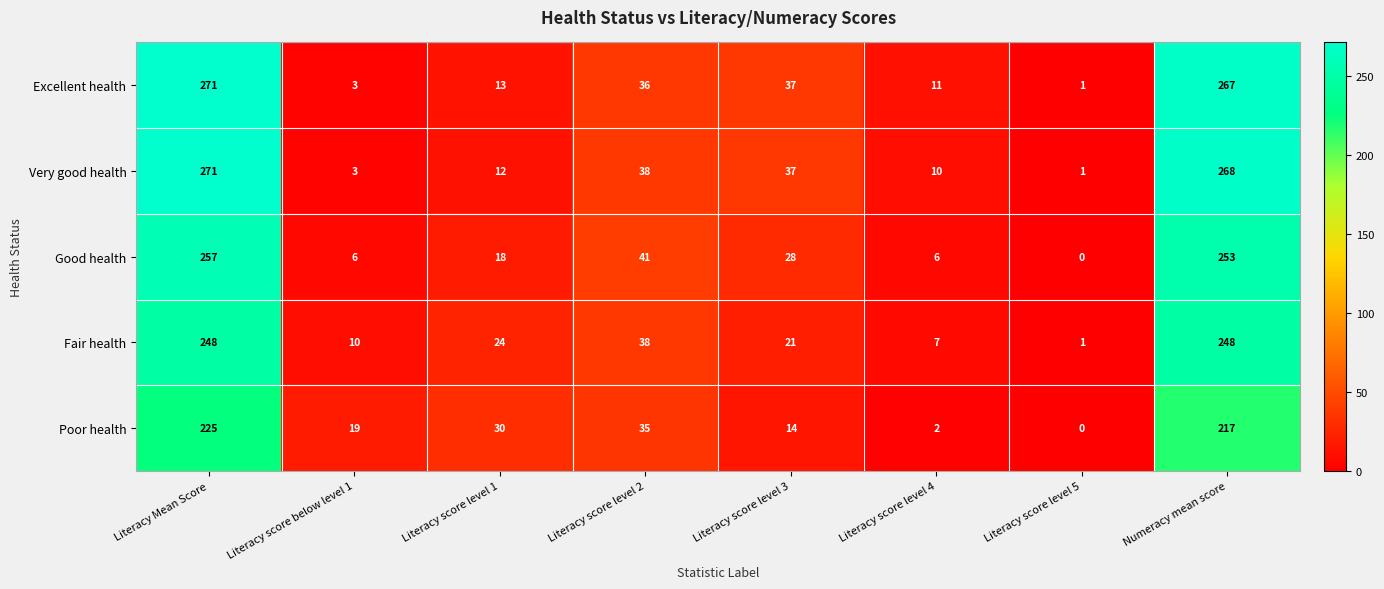

What is the difference between the maximum and minimum values in the Very good health series?

270